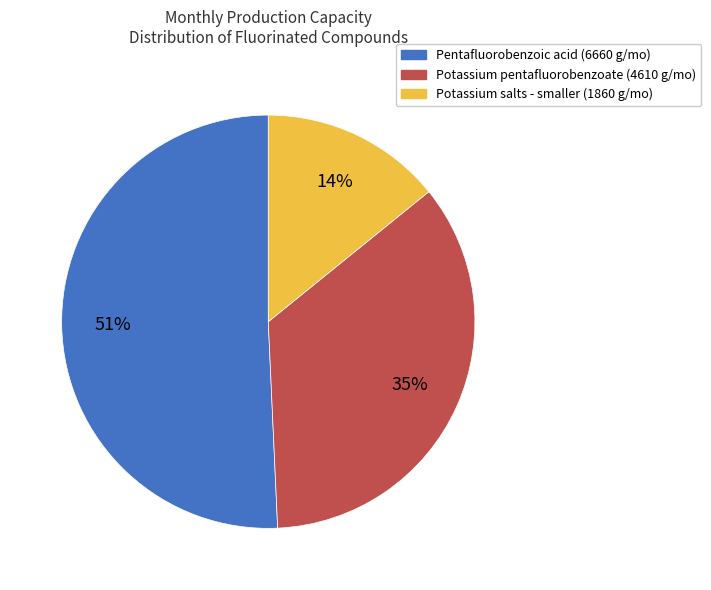

Rank the categories by value from highest to lowest.

Pentafluorobenzoic acid (6660 g/mo), Potassium pentafluorobenzoate (4610 g/mo), Potassium salts - smaller (1860 g/mo)